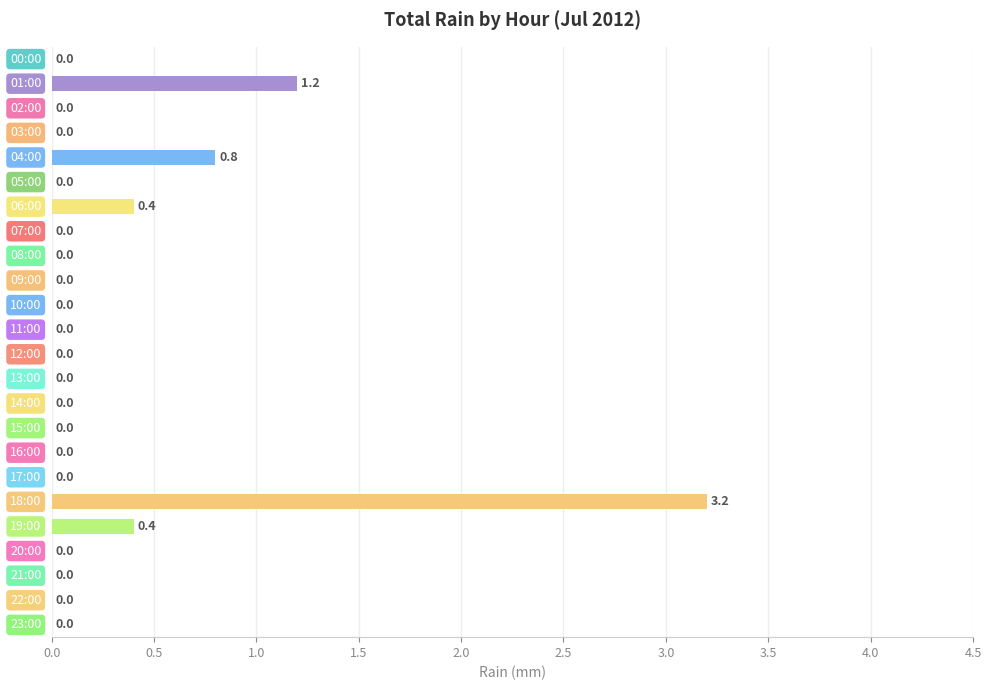

What is the sum of all values?

6.0